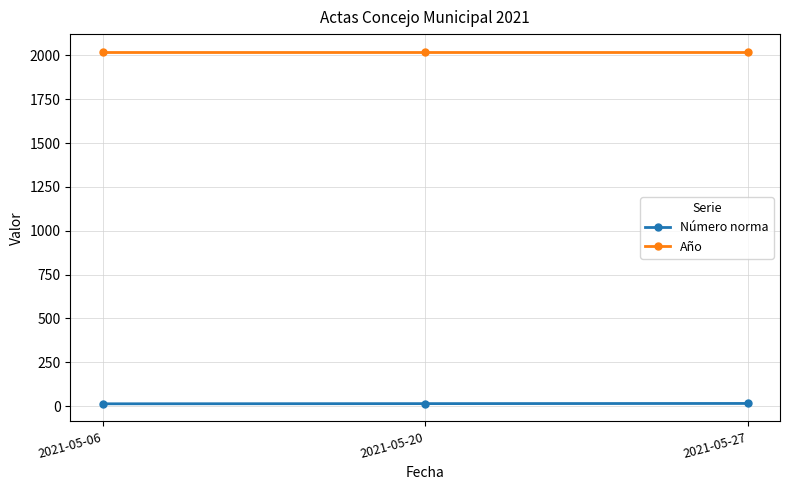

Rank the series by their maximum value, from lowest to highest.

Número norma, Año